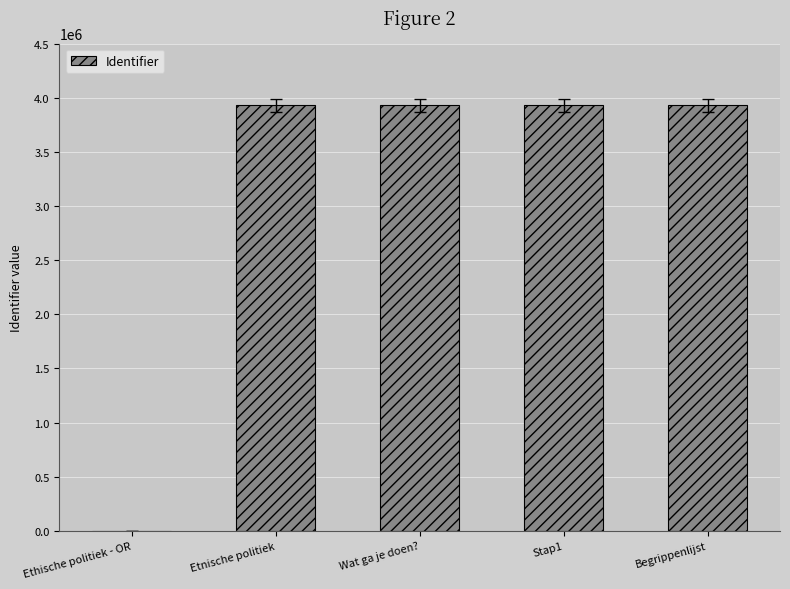

At which label is the value closest to 1965240?

Etnische politiek